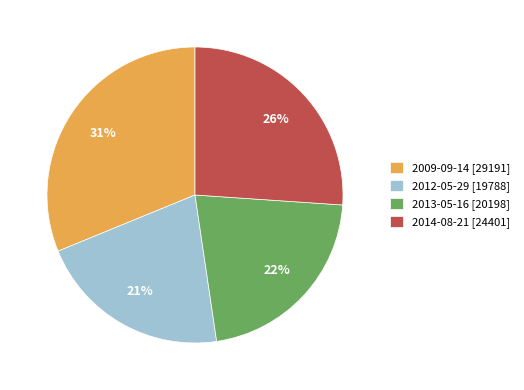

To the nearest percent, what portion does 2012-05-29 represent?

21%